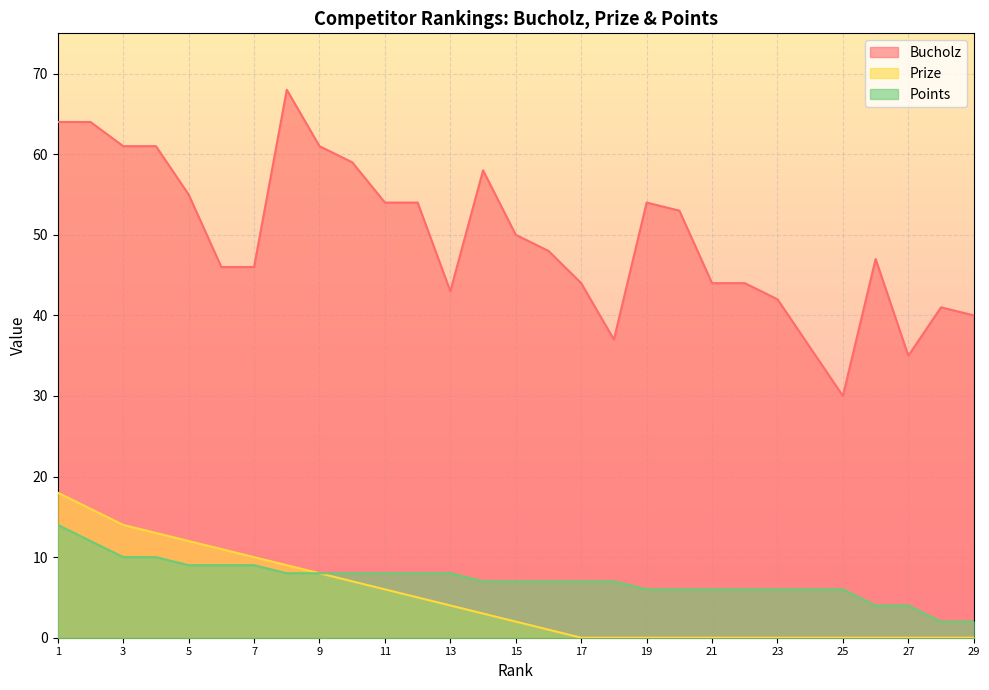

Is it true that Bucholz equals 43 at 13?

True